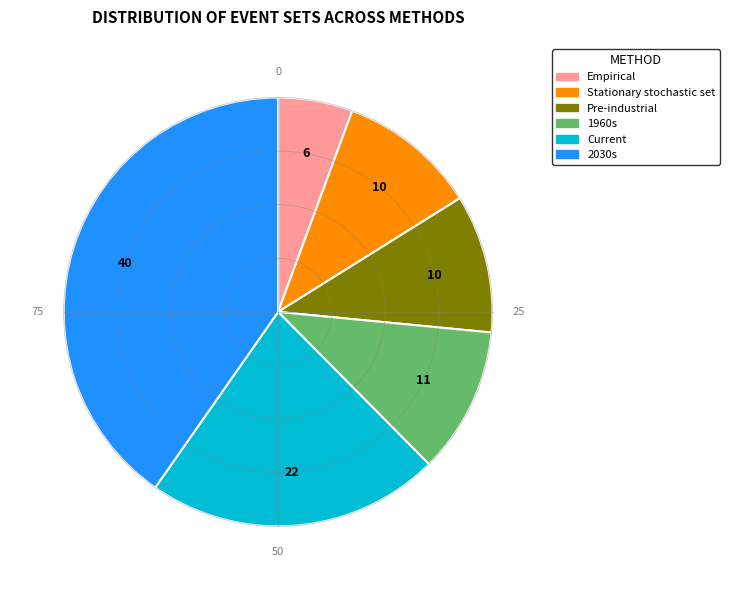

What is the ratio of the value at 2030s to the value at Empirical?

7.2